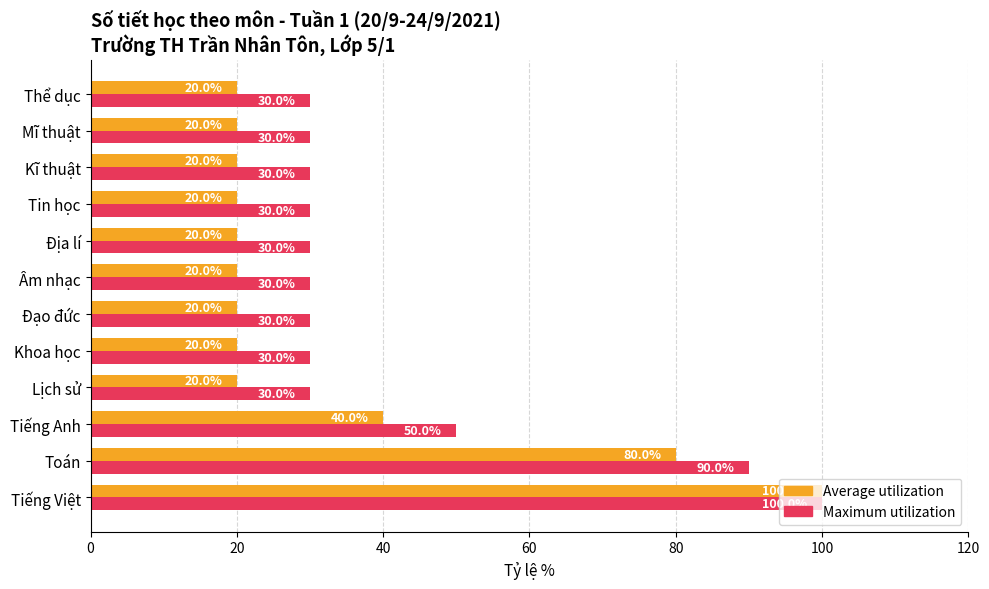

At Âm nhạc, list the series in order from smallest to largest.

Average utilization, Maximum utilization